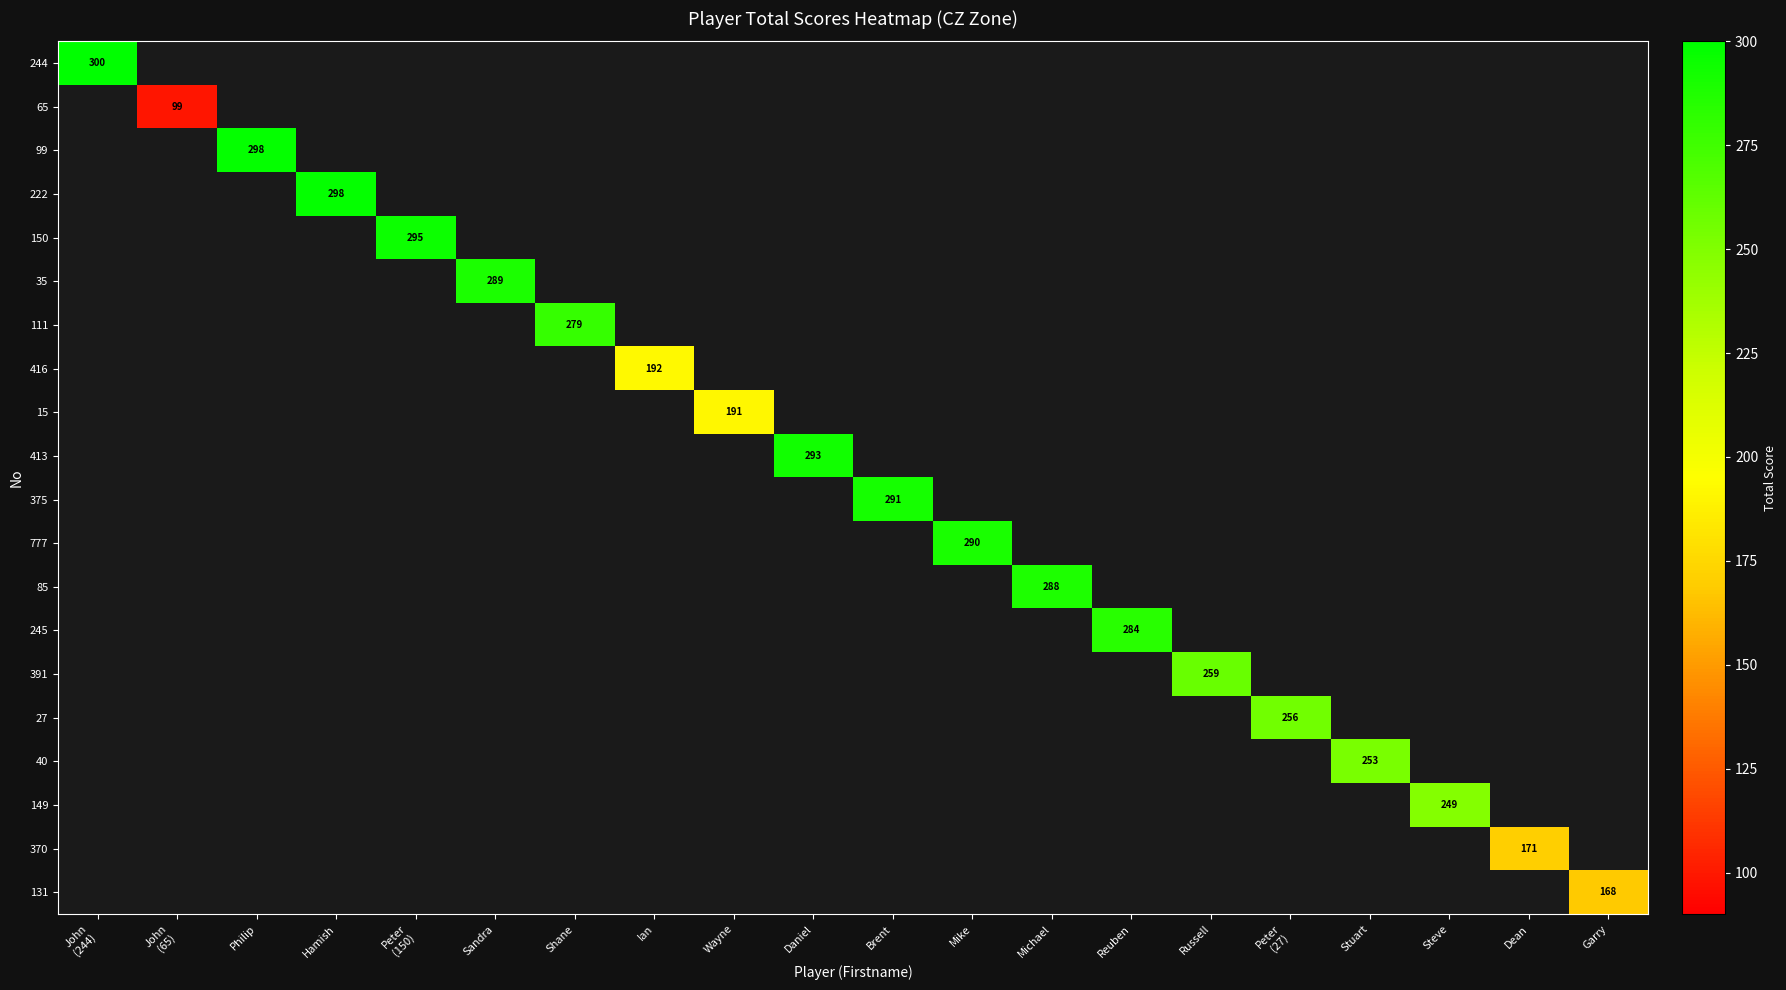

How many data points does each series have?

20